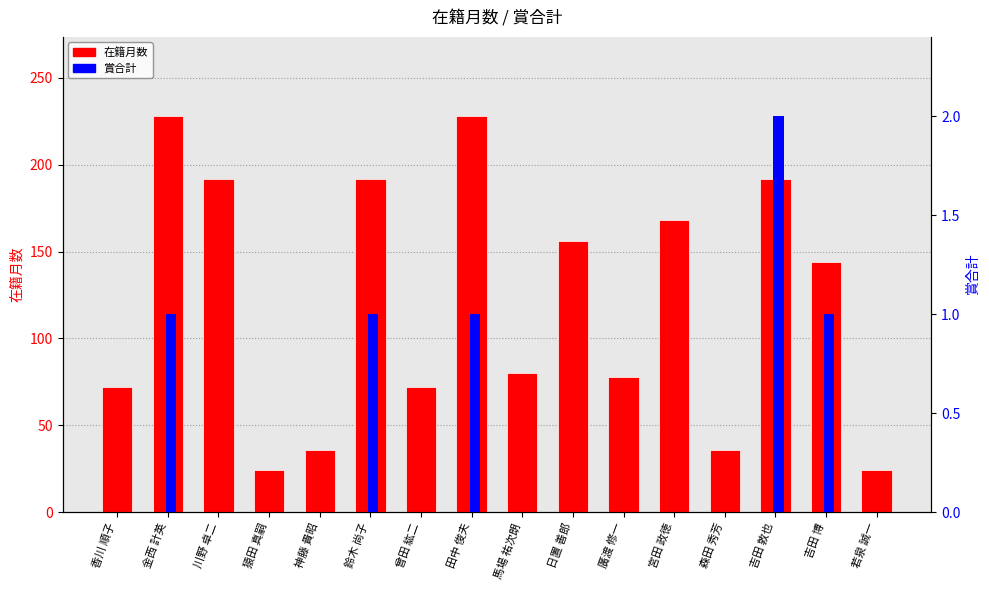

Count the number of categories in the chart.

16